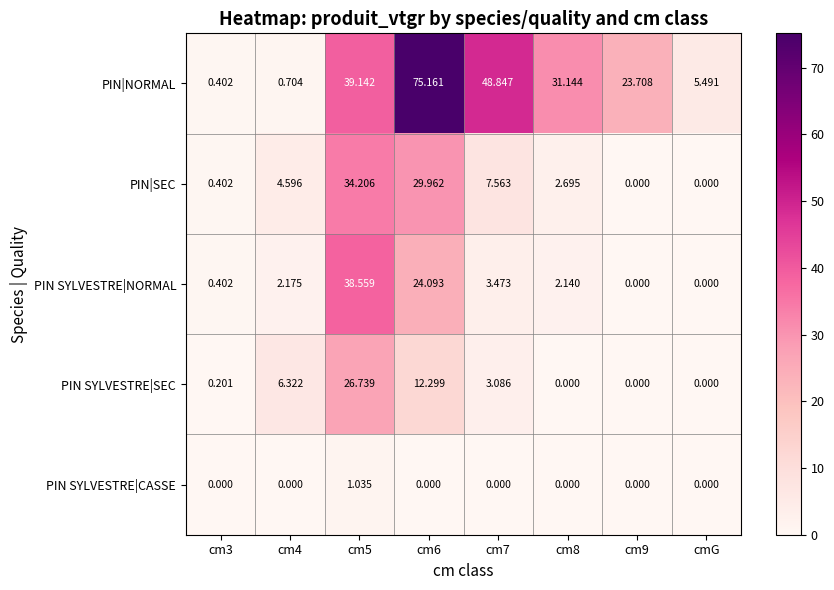

Is the value of PIN SYLVESTRE|CASSE at cm3 greater than the value of PIN|NORMAL at cm6?

No